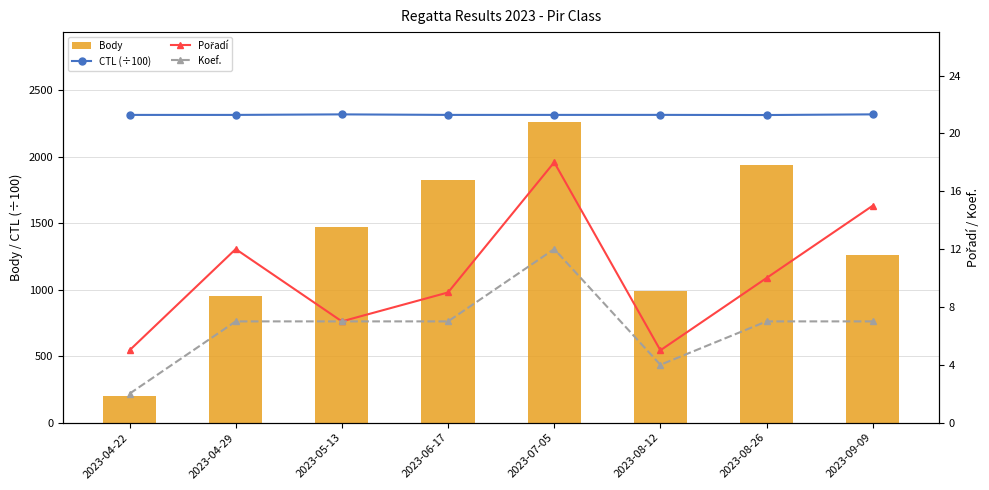

At which category is the sum across all series the highest?

2023-07-05